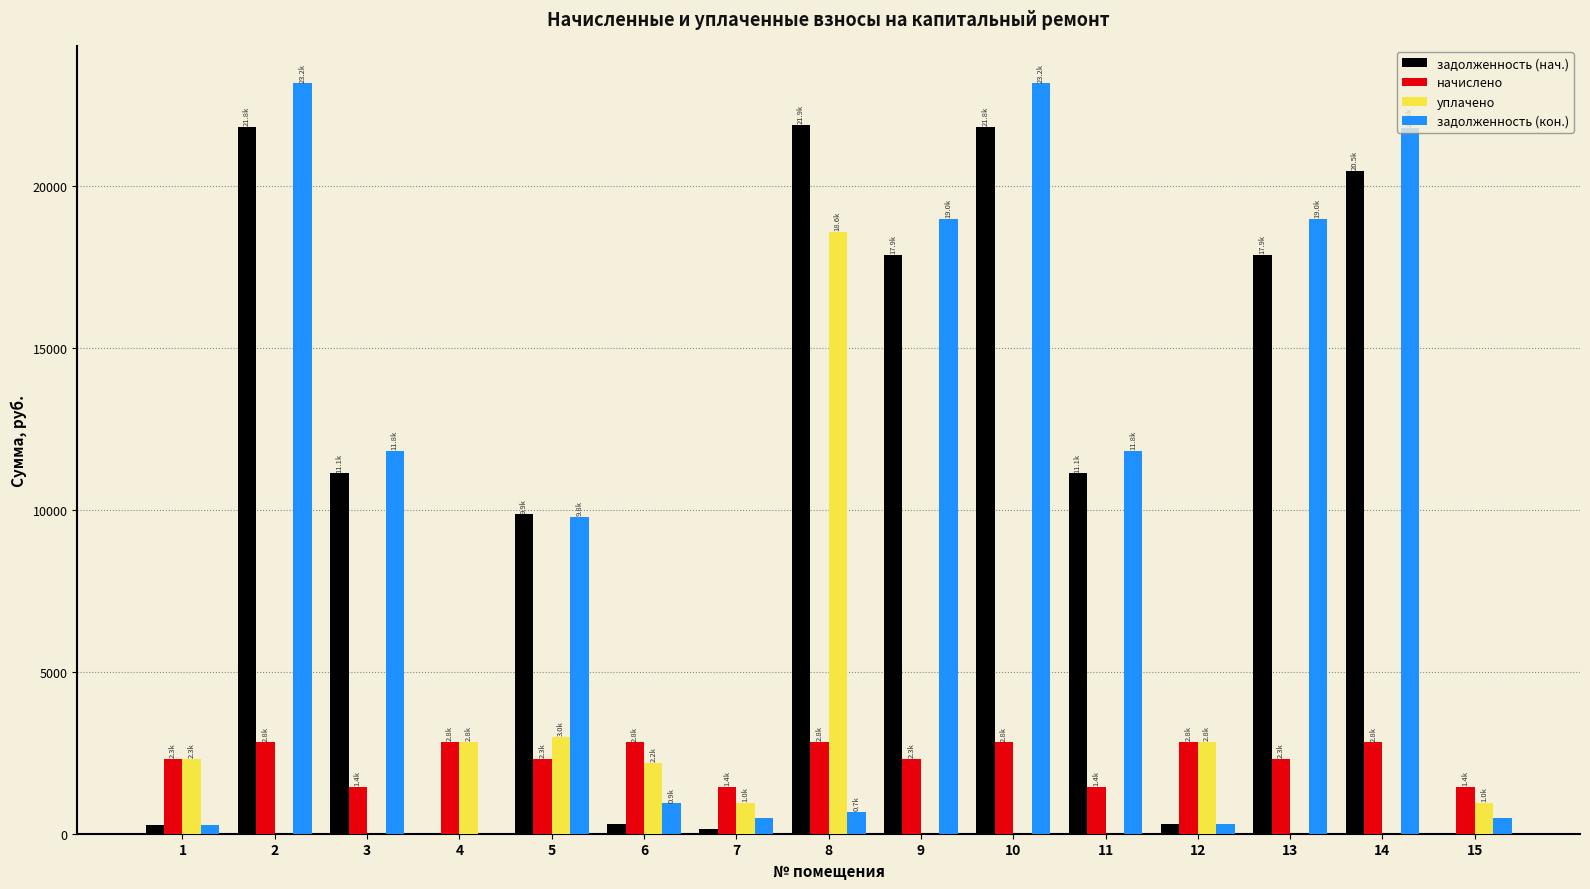

What is the total value across all series at 5?

24968.4